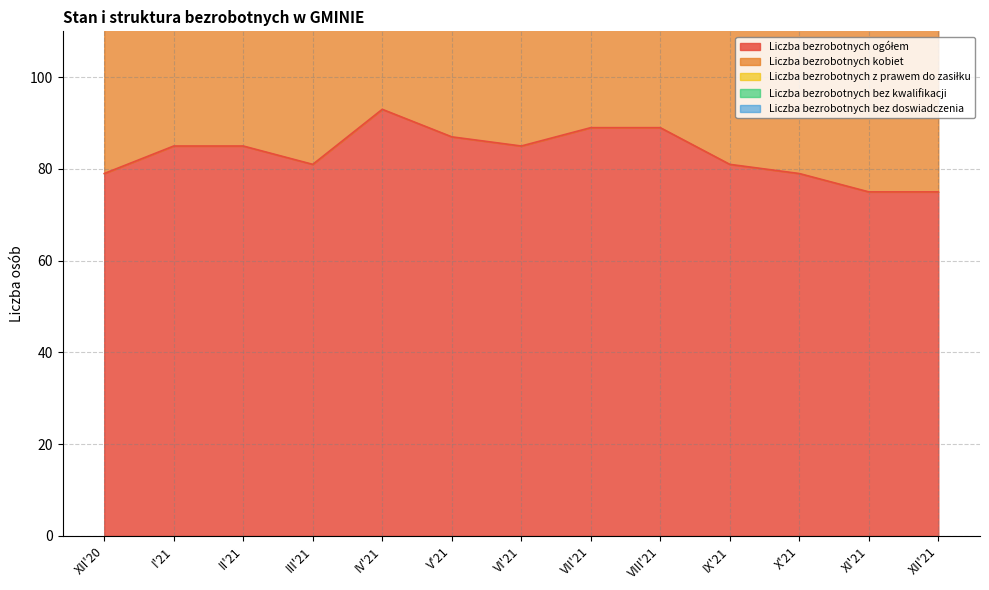

What is the sum of the Liczba bezrobotnych ogółem values at IV'21 and VII'21?

182